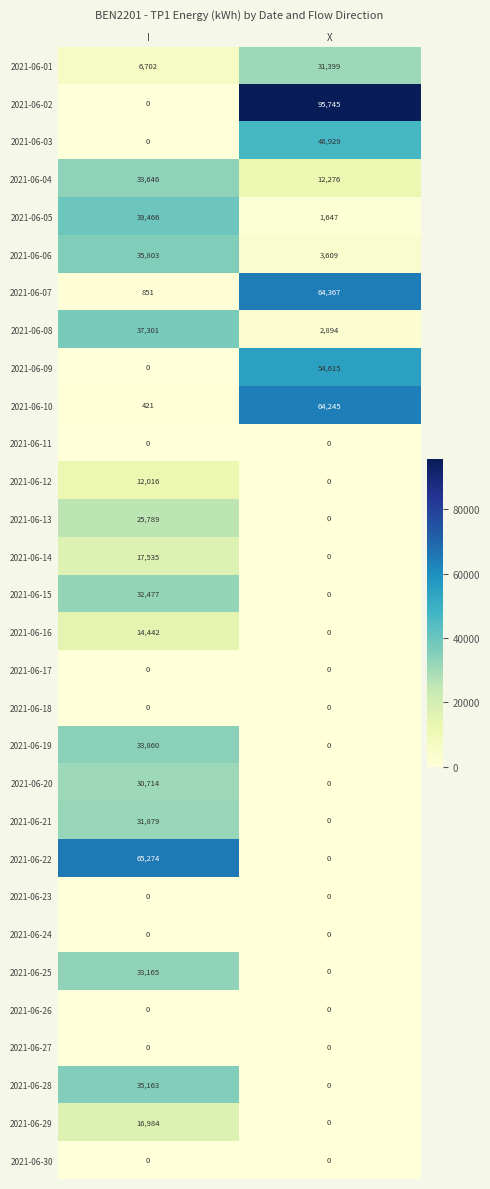

What is the difference between the maximum and minimum values in the 2021-06-25 series?

33165